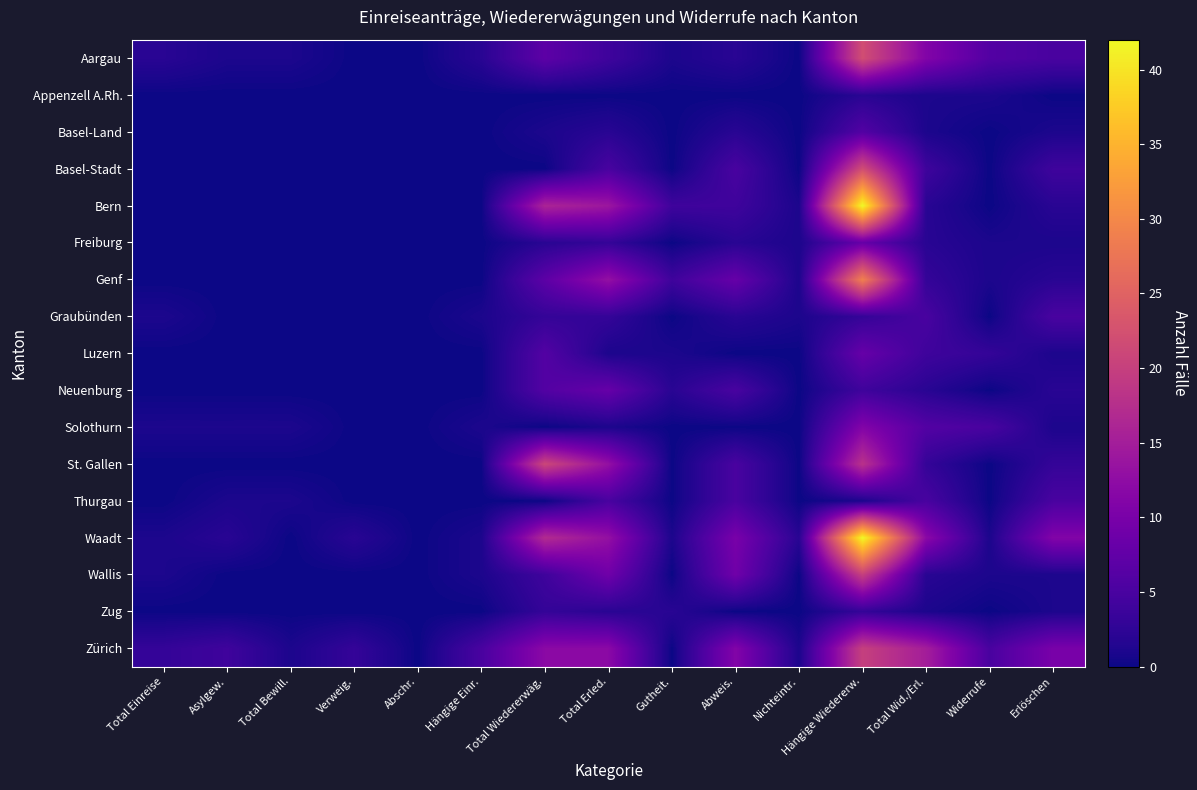

Which series has the largest range (max minus min)?

Bern